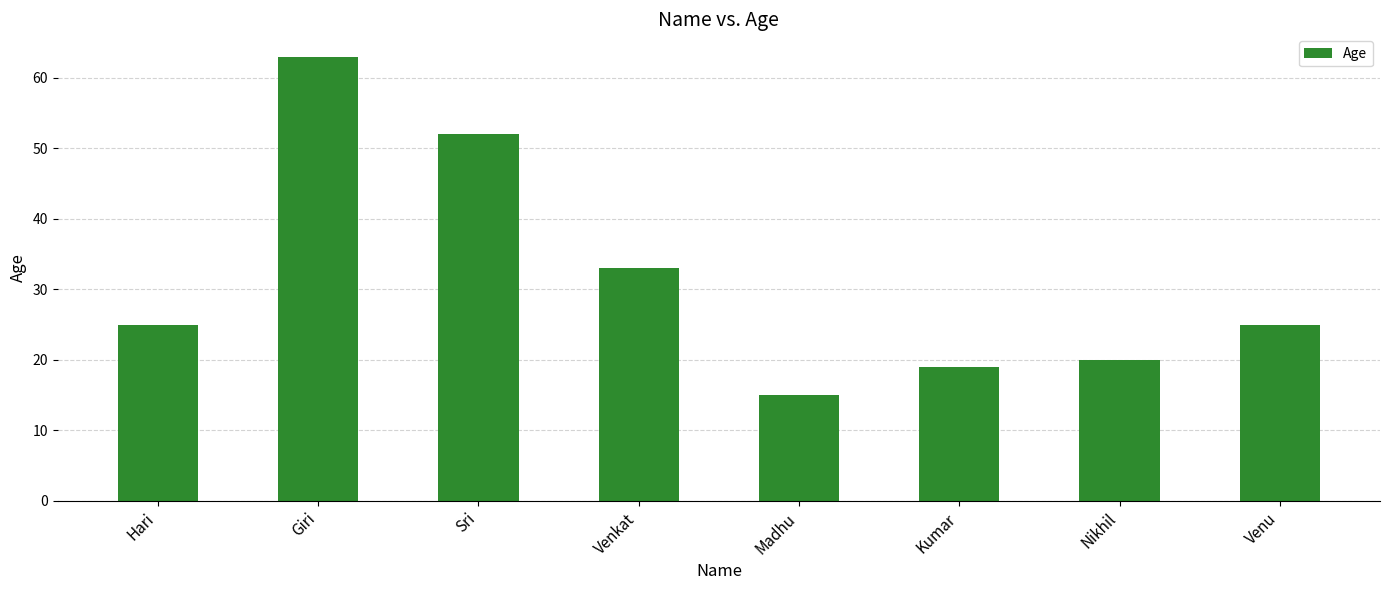

What is the sum of all values?

252